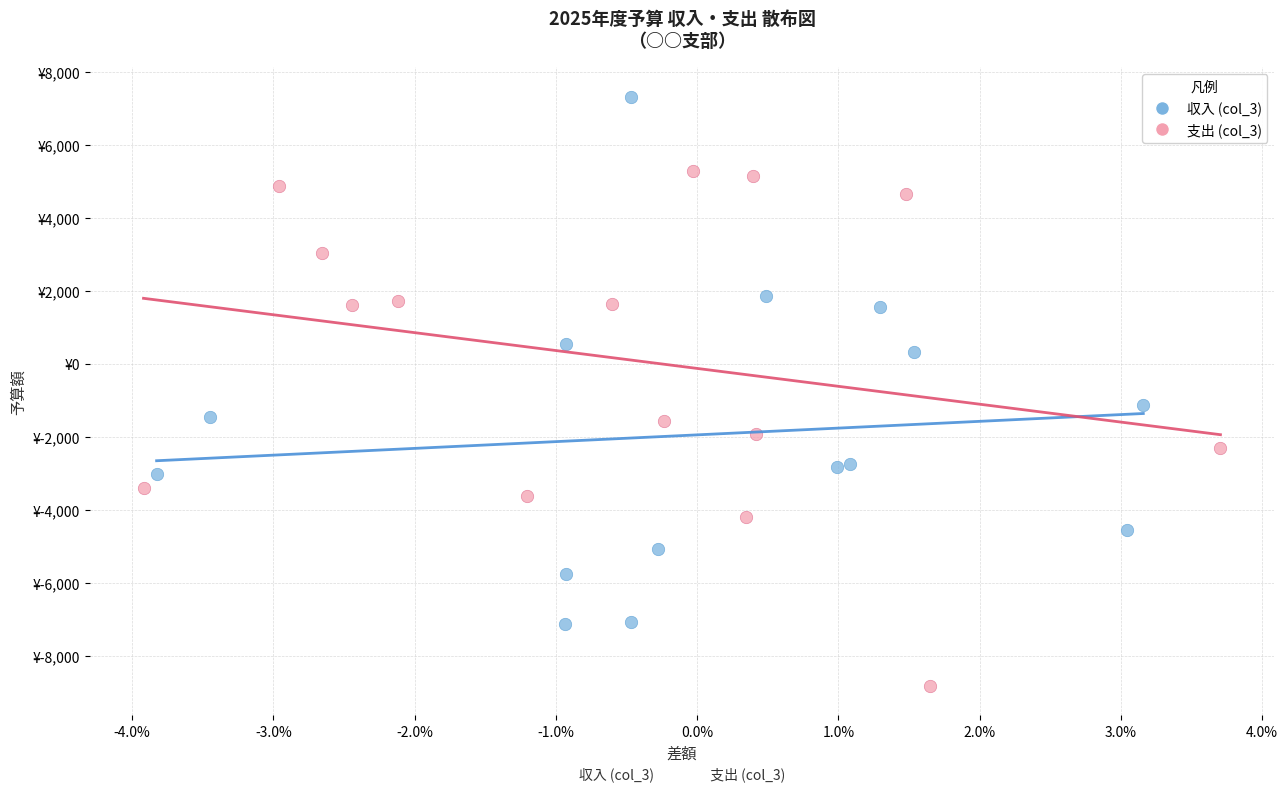

Which series has the largest Y range (max minus min)?

収入 (col_3)